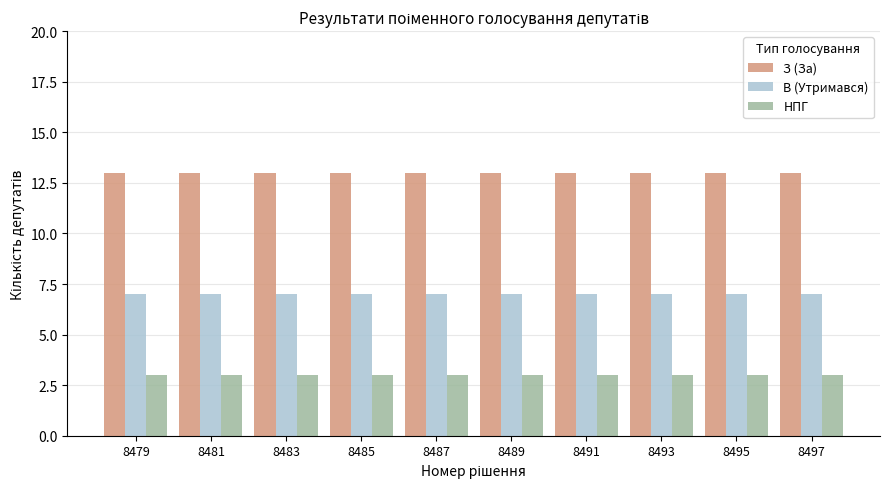

True or false: З (За) has a value of 6 at 8493.

False